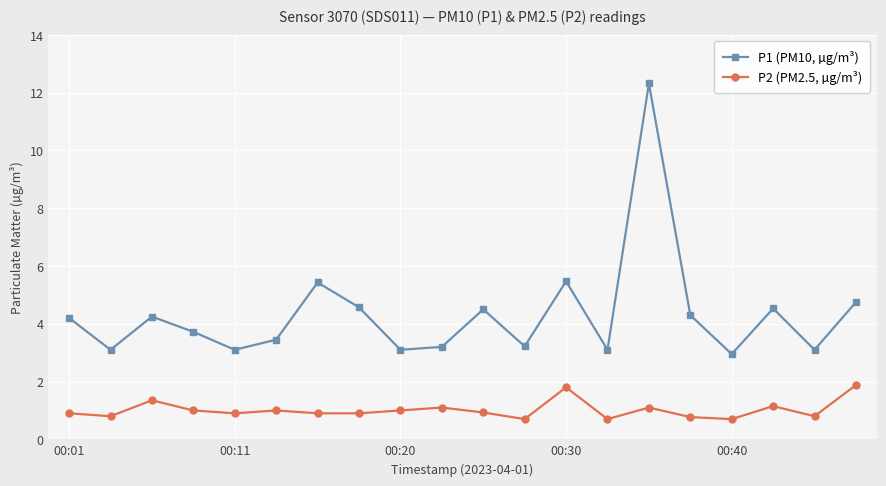

True or false: P2 (PM2.5, µg/m³) has more than 0 points higher than both neighbors.

True